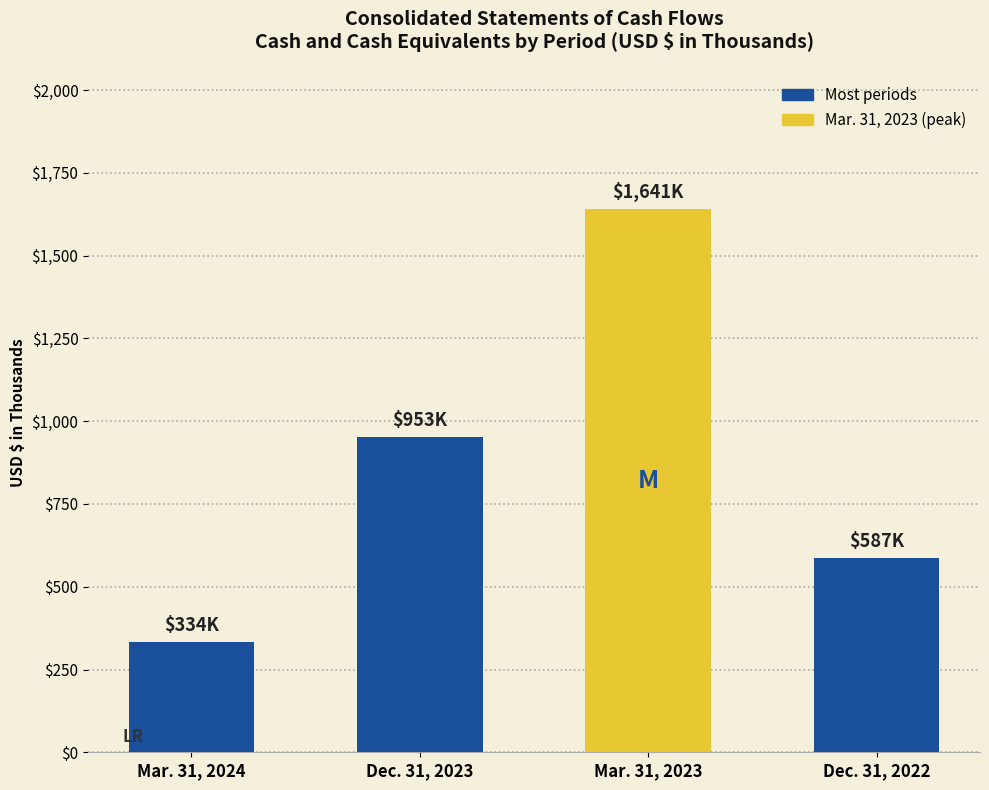

How many values are between 587 and 1641?

3